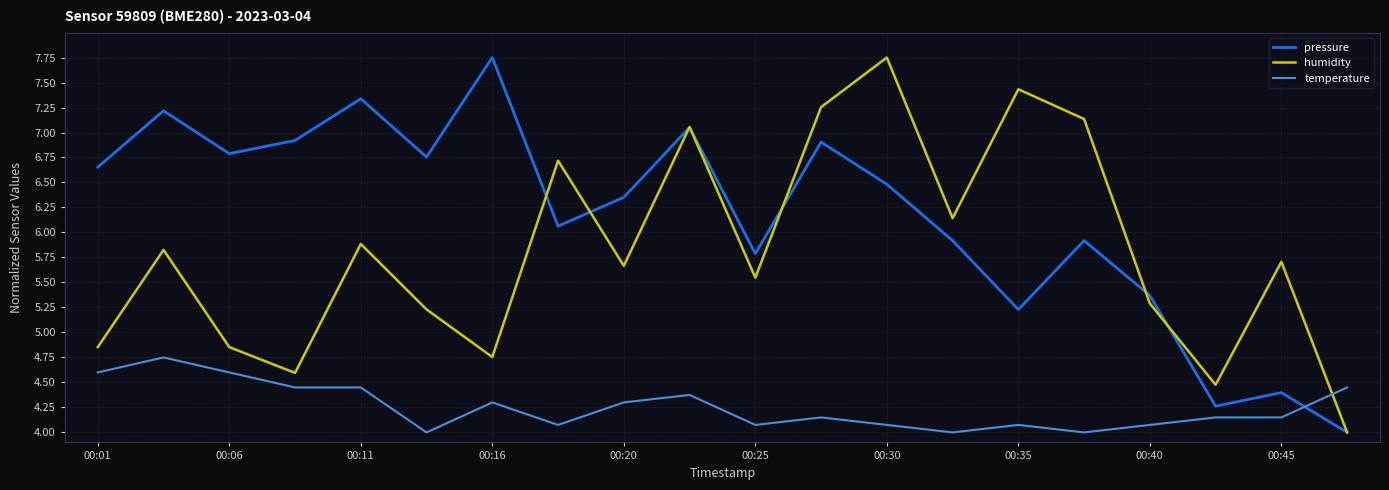

How many times do temperature and humidity cross each other?

1